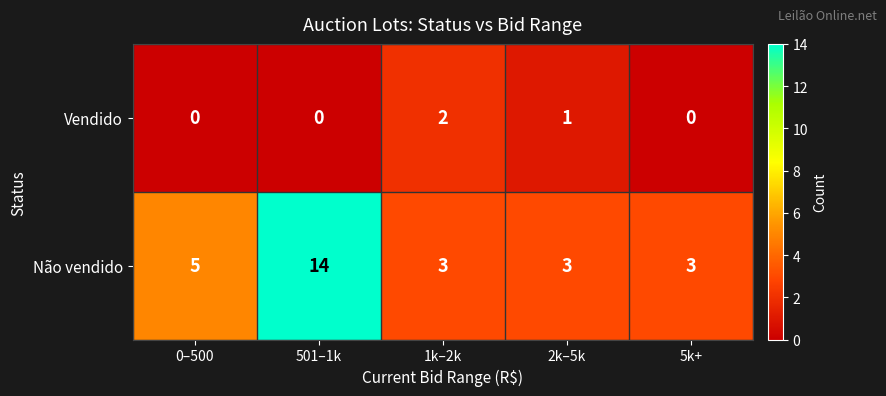

What is the average value of the Não vendido series?

6